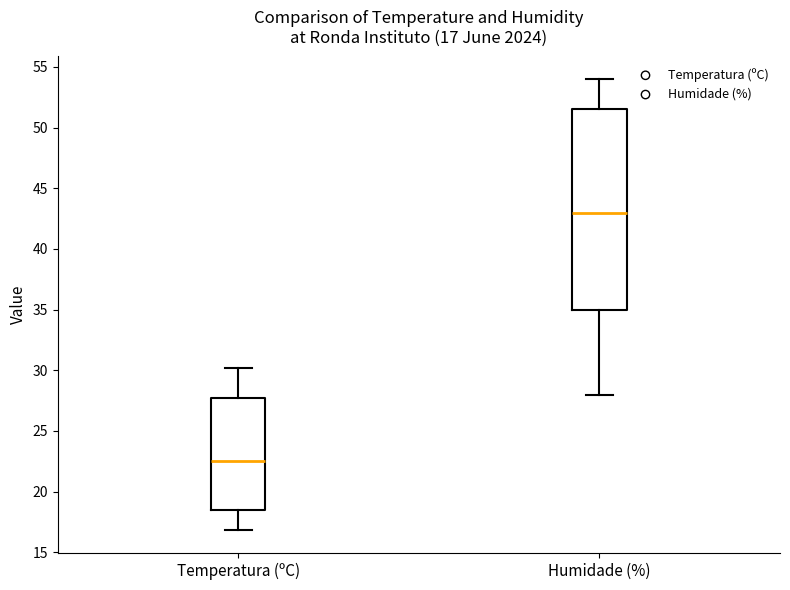

Which box's median line is the highest?

Humidade (%)